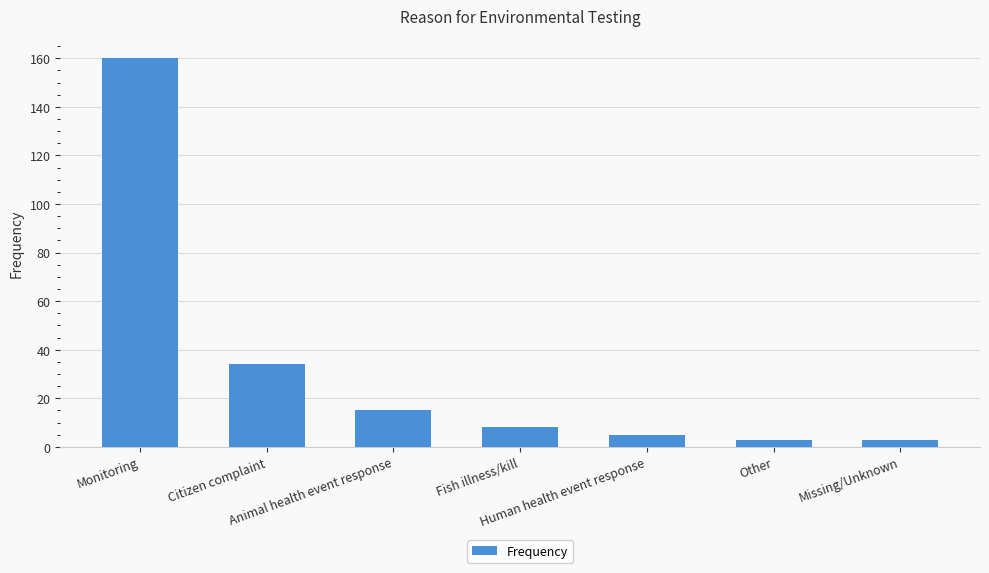

What is the change in value from Monitoring to Citizen complaint?

-126